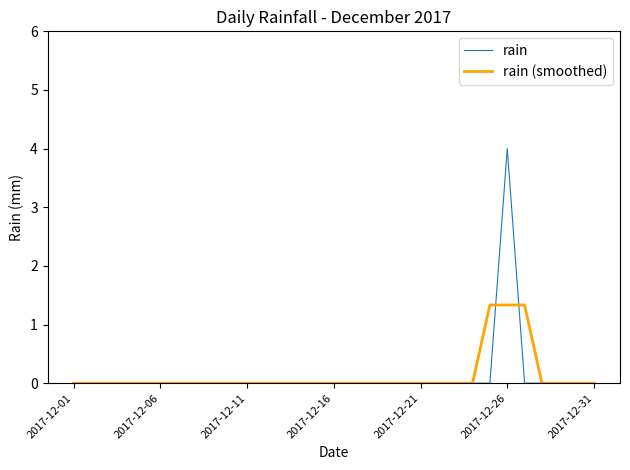

Reading left to right, extract all data points from this chart.

rain: 0.0	0.0	0.0	0.0	0.0	0.0	0.0	0.0	0.0	0.0	0.0	0.0	0.0	0.0	0.0	0.0	0.0	0.0	0.0	0.0	0.0	0.0	0.0	0.0	0.0	4.0	0.0	0.0	0.0	0.0	0.0
rain (smoothed): 0.0	0.0	0.0	0.0	0.0	0.0	0.0	0.0	0.0	0.0	0.0	0.0	0.0	0.0	0.0	0.0	0.0	0.0	0.0	0.0	0.0	0.0	0.0	0.0	1.3	1.3	1.3	0.0	0.0	0.0	0.0